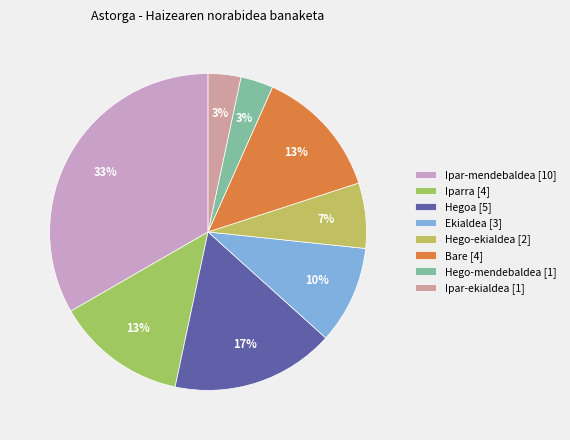

Rank the categories by value from lowest to highest.

Hego-mendebaldea, Ipar-ekialdea, Hego-ekialdea, Ekialdea, Iparra, Bare, Hegoa, Ipar-mendebaldea